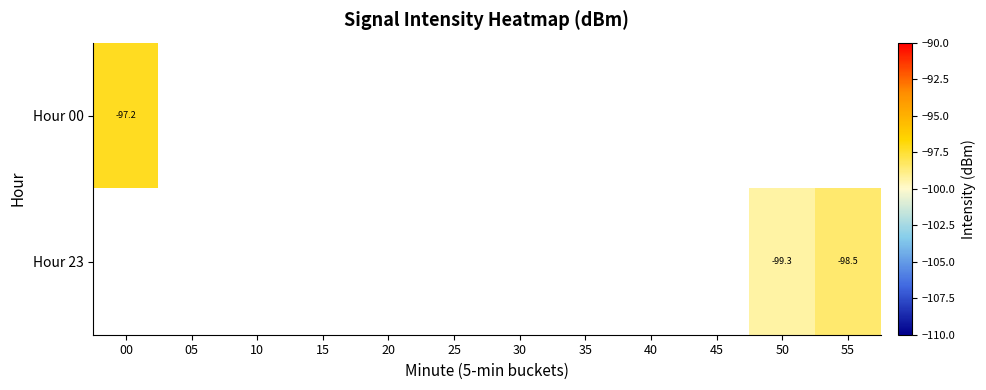

Which has a higher value, 25 or 10?

10